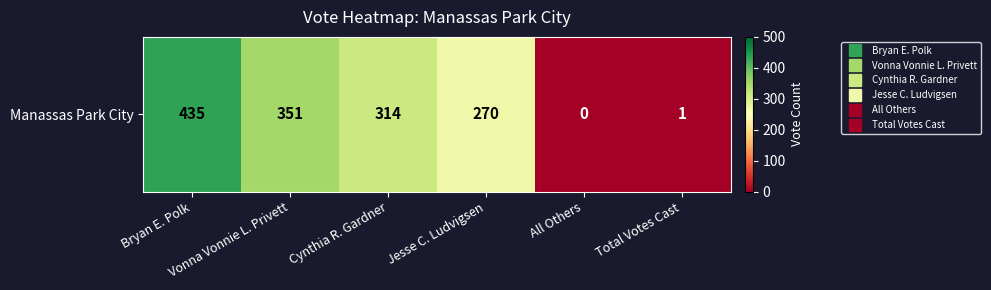

What is the sum of the values at Cynthia R. Gardner and All Others?

314